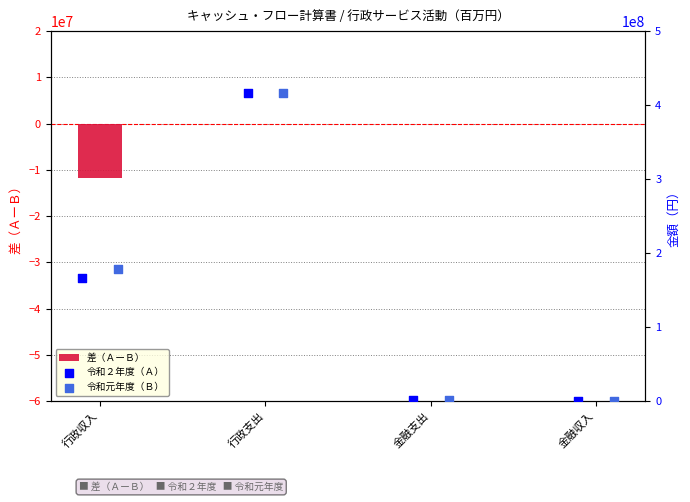

Is it true that 差（ＡーＢ） equals -11655153 at 行政収入?

True